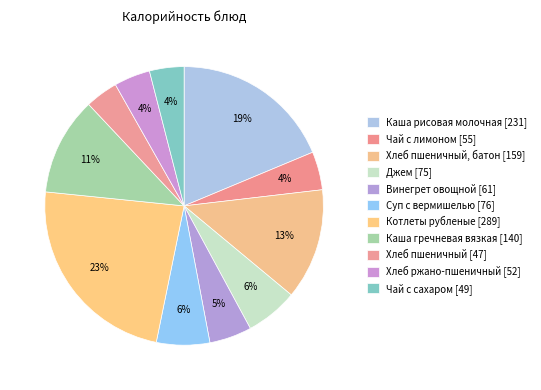

How many segments does this pie chart have?

11